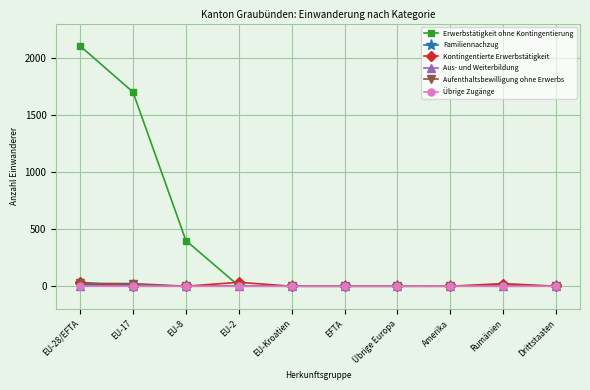

What is the label of the 6th point from the right?

EU-Kroatien